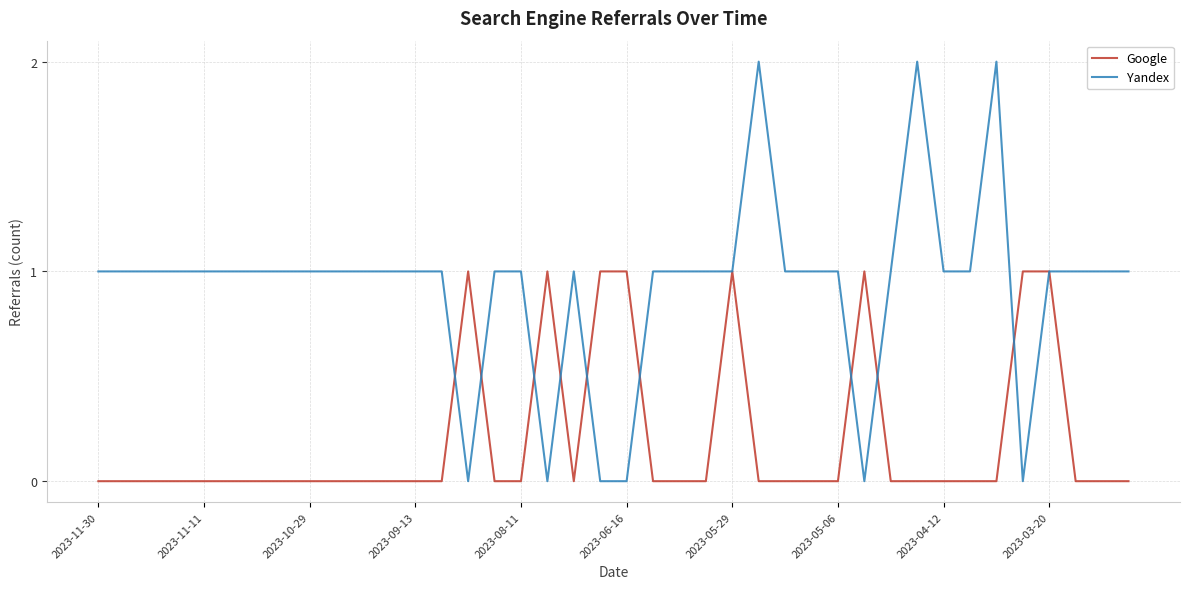

True or false: Google and Yandex cross at least once.

True